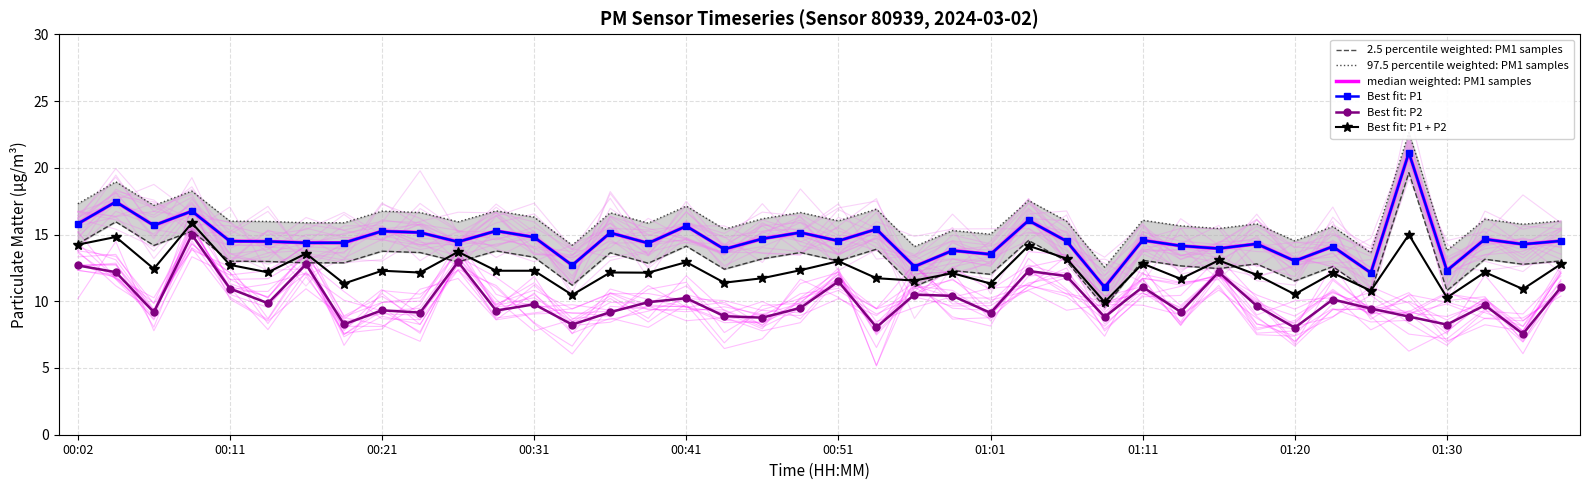

True or false: 2.5 percentile weighted: PM1 samples and Best fit: P1 intersect in this chart.

False